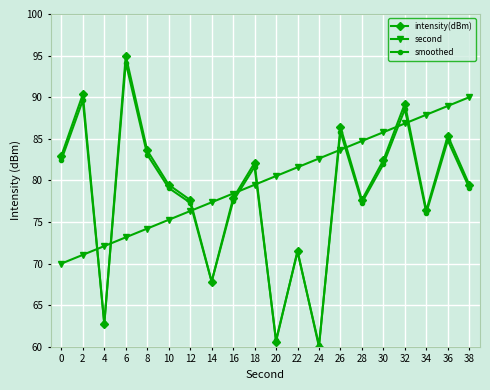

How many series are shown in this chart?

3